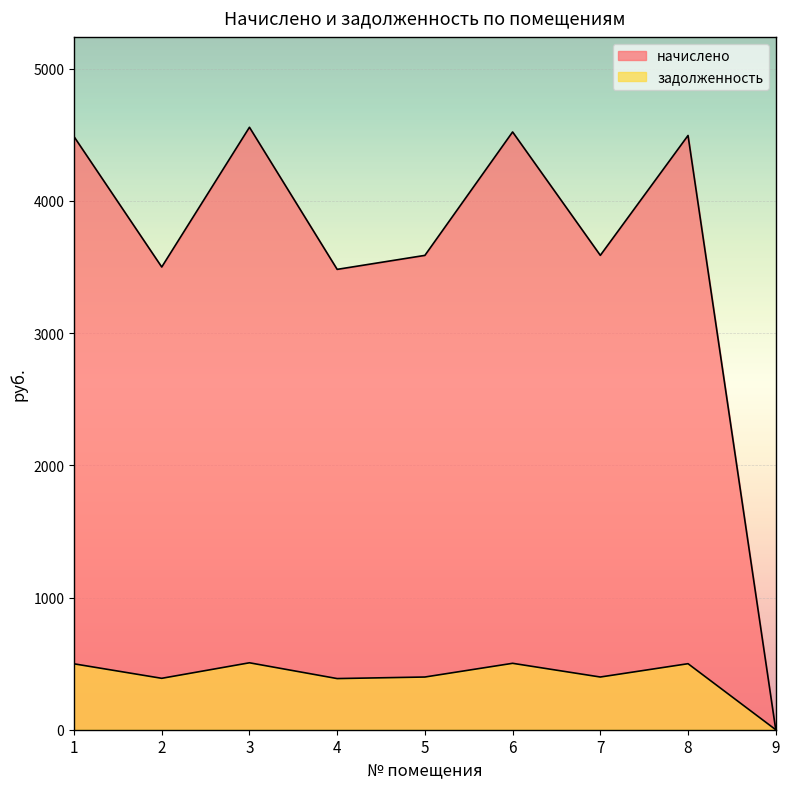

At which category does начислено reach its first local valley?

2